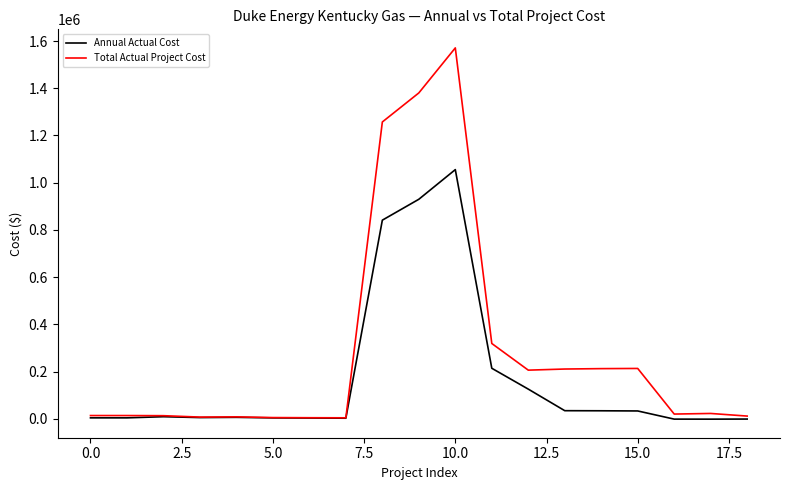

Which series has the largest range (max minus min)?

Total Actual Project Cost